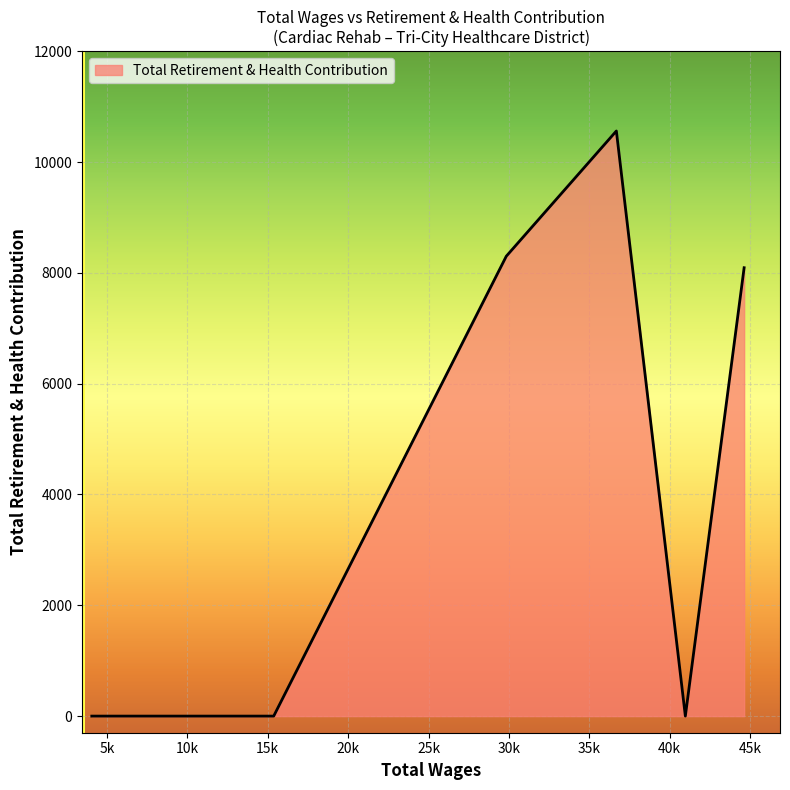

What is the maximum value shown in the chart?

10560